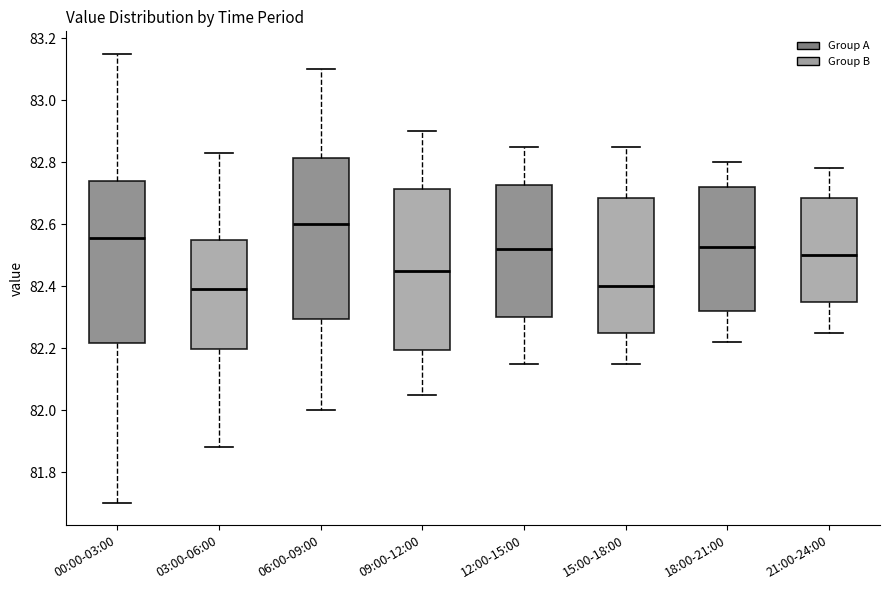

Reading left to right, read every box against the y-axis: the position of its median line, the range the box covers, and the ends of its whiskers. The values are not printed on the chart, so give them approximately, as read against the axis.

00:00-03:00: median 82.56, box 82.22 to 82.74, whiskers 81.70 to 83.16
03:00-06:00: median 82.40, box 82.20 to 82.56, whiskers 81.88 to 82.84
06:00-09:00: median 82.60, box 82.30 to 82.82, whiskers 82.00 to 83.10
09:00-12:00: median 82.46, box 82.20 to 82.72, whiskers 82.06 to 82.90
12:00-15:00: median 82.52, box 82.30 to 82.72, whiskers 82.16 to 82.86
15:00-18:00: median 82.40, box 82.26 to 82.68, whiskers 82.16 to 82.86
18:00-21:00: median 82.52, box 82.32 to 82.72, whiskers 82.22 to 82.80
21:00-24:00: median 82.50, box 82.36 to 82.68, whiskers 82.26 to 82.78